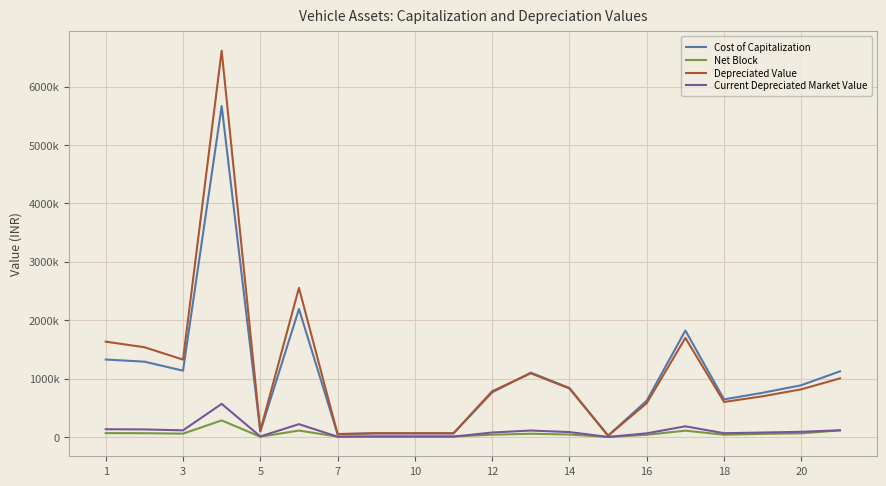

Where do Cost of Capitalization and Depreciated Value first cross each other?

10 and 11